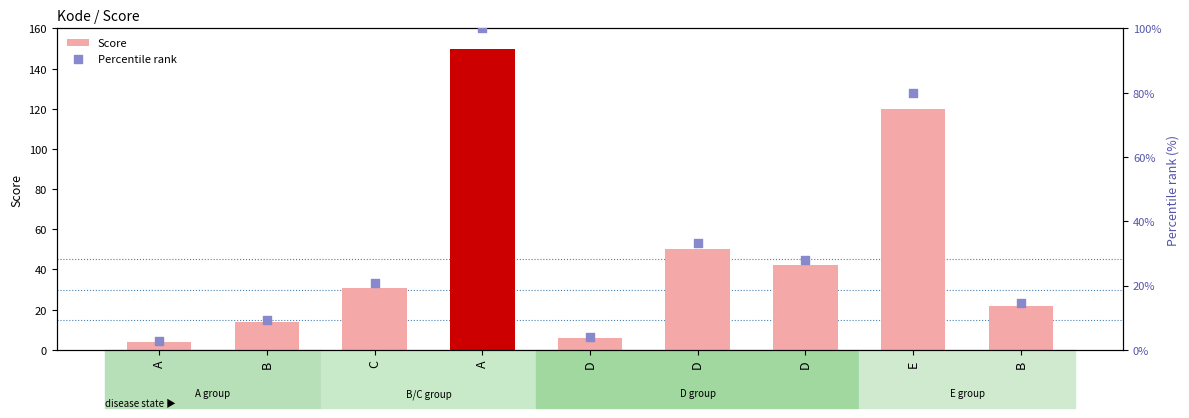

Which series has the largest total across all categories?

Score